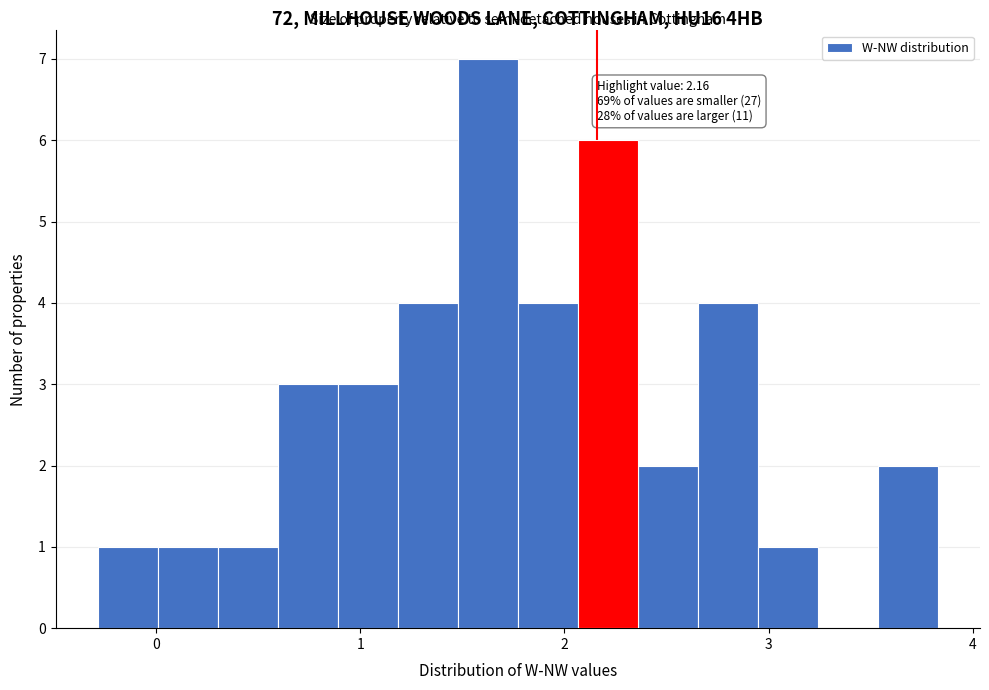

Read against the x-axis, roughly where is the centre of the tallest bar?

1.6